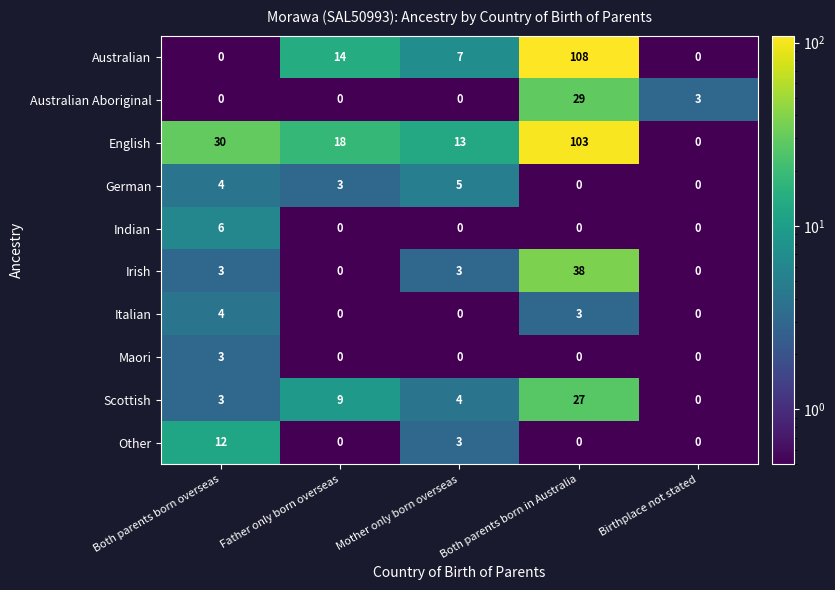

True or false: Indian has a value of 0 at Mother only born overseas.

True